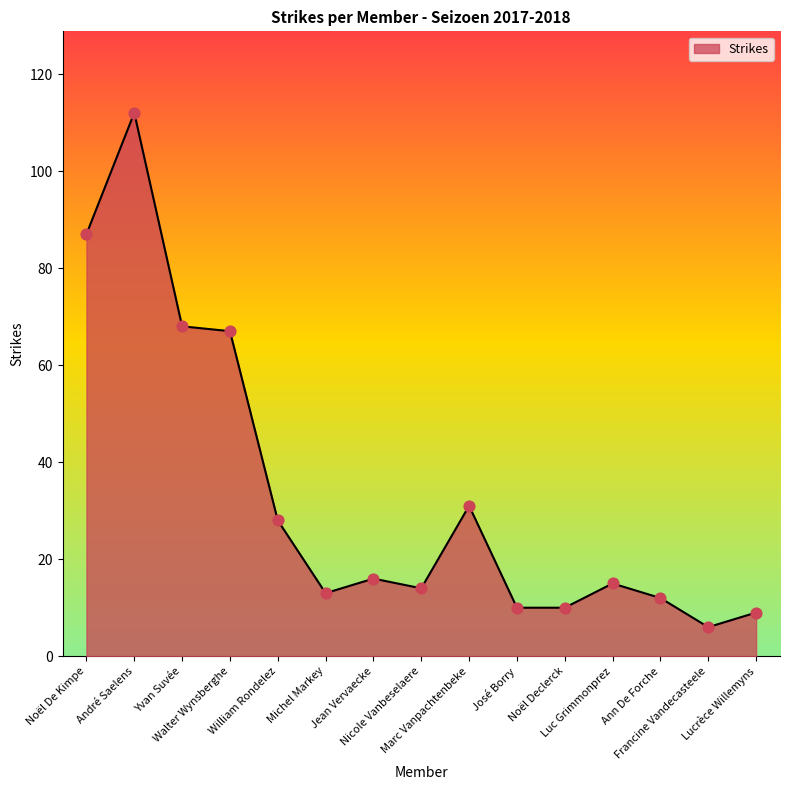

Between Noël Declerck and Nicole Vanbeselaere, which is larger?

Nicole Vanbeselaere